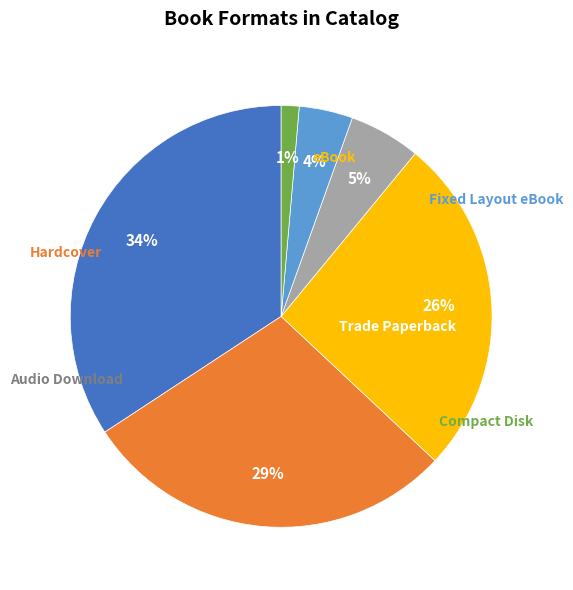

How many slices are in this pie chart?

6